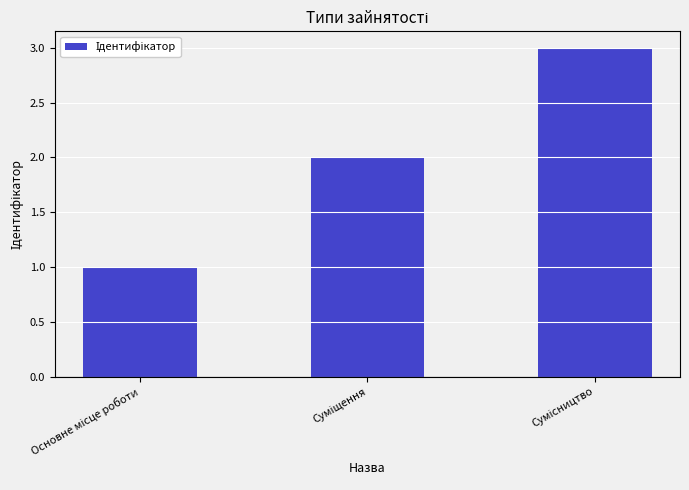

What is the greatest value displayed?

3